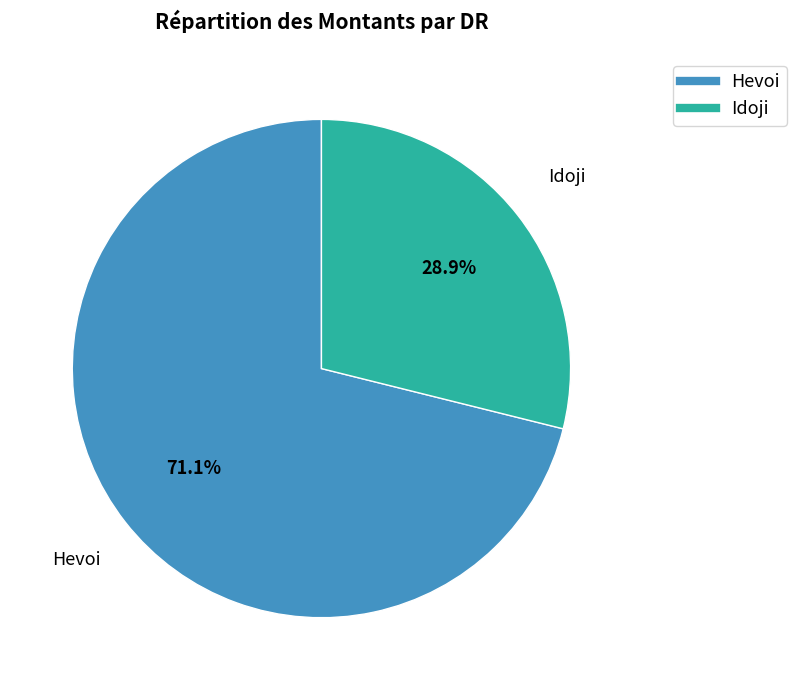

What is the total percentage of Hevoi and Idoji?

100.0%